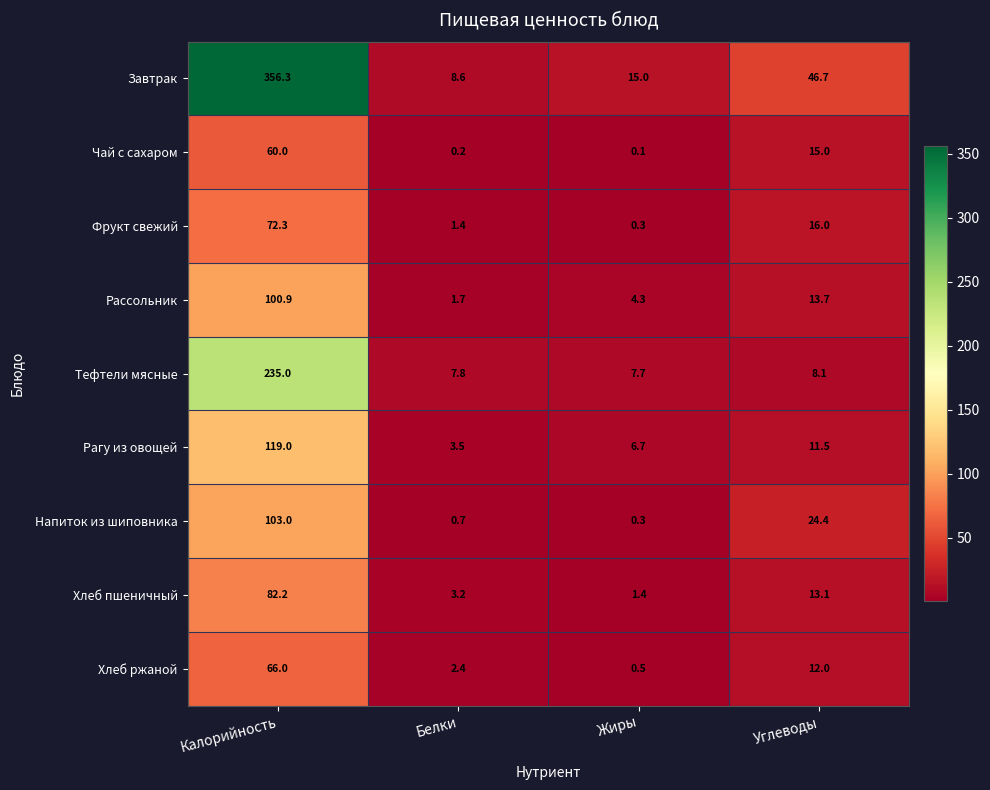

Rank the series by their maximum value, from lowest to highest.

Чай с сахаром, Хлеб ржаной, Фрукт свежий, Хлеб пшеничный, Рассольник, Напиток из шиповника, Рагу из овощей, Тефтели мясные, Завтрак